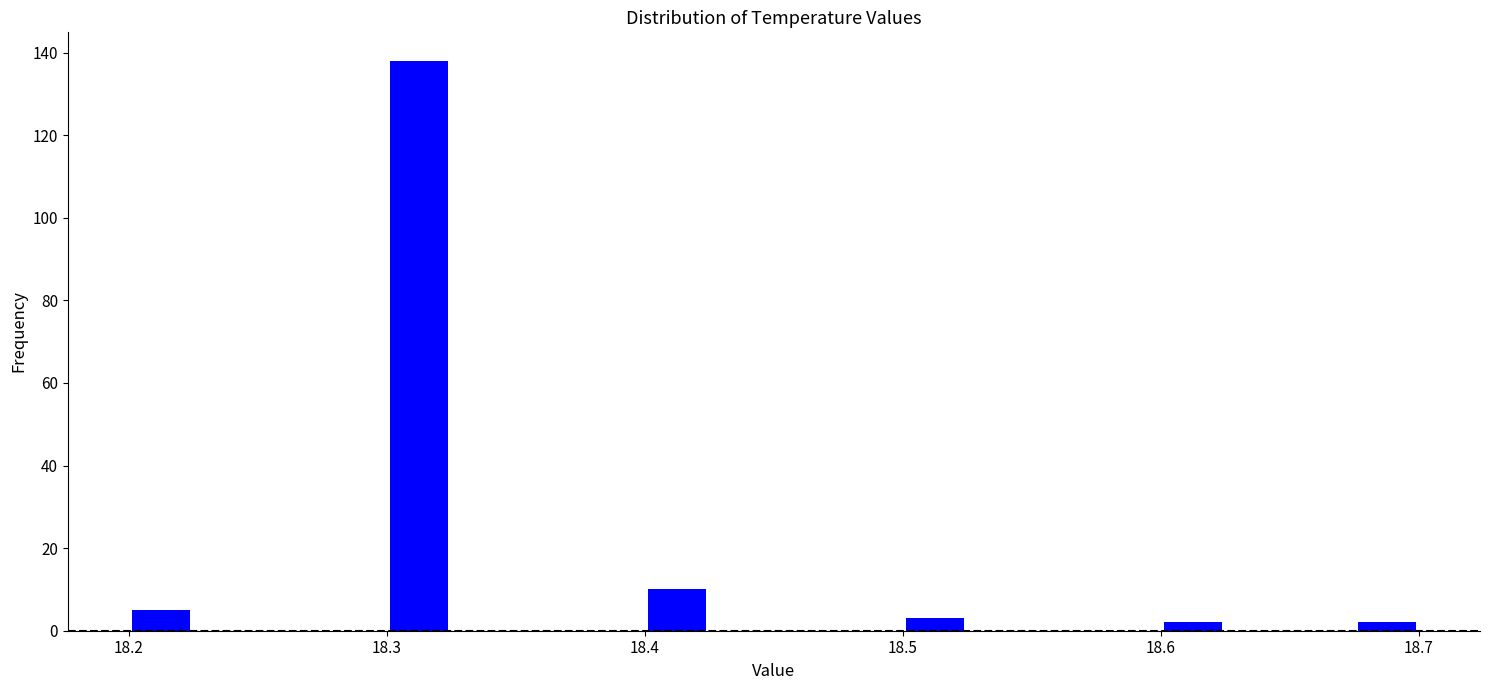

Around what value on the x-axis is the tallest bar? Give the approximate position of its centre, as read against the axis.

18.31